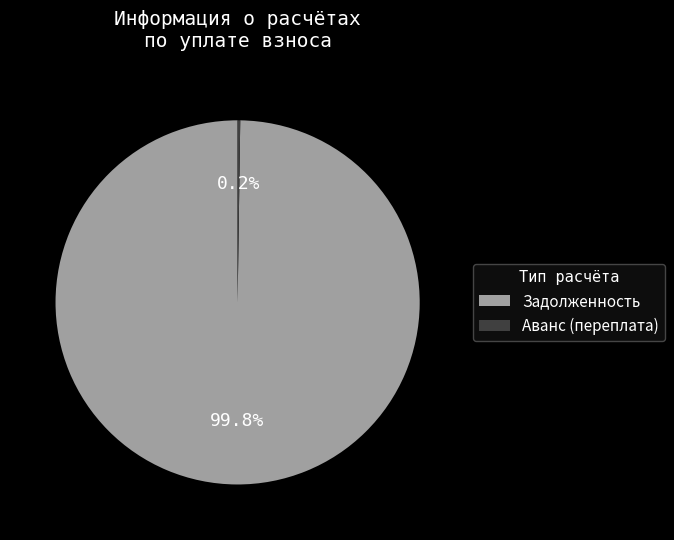

What percentage is the Задолженность slice, to the nearest percent?

100%